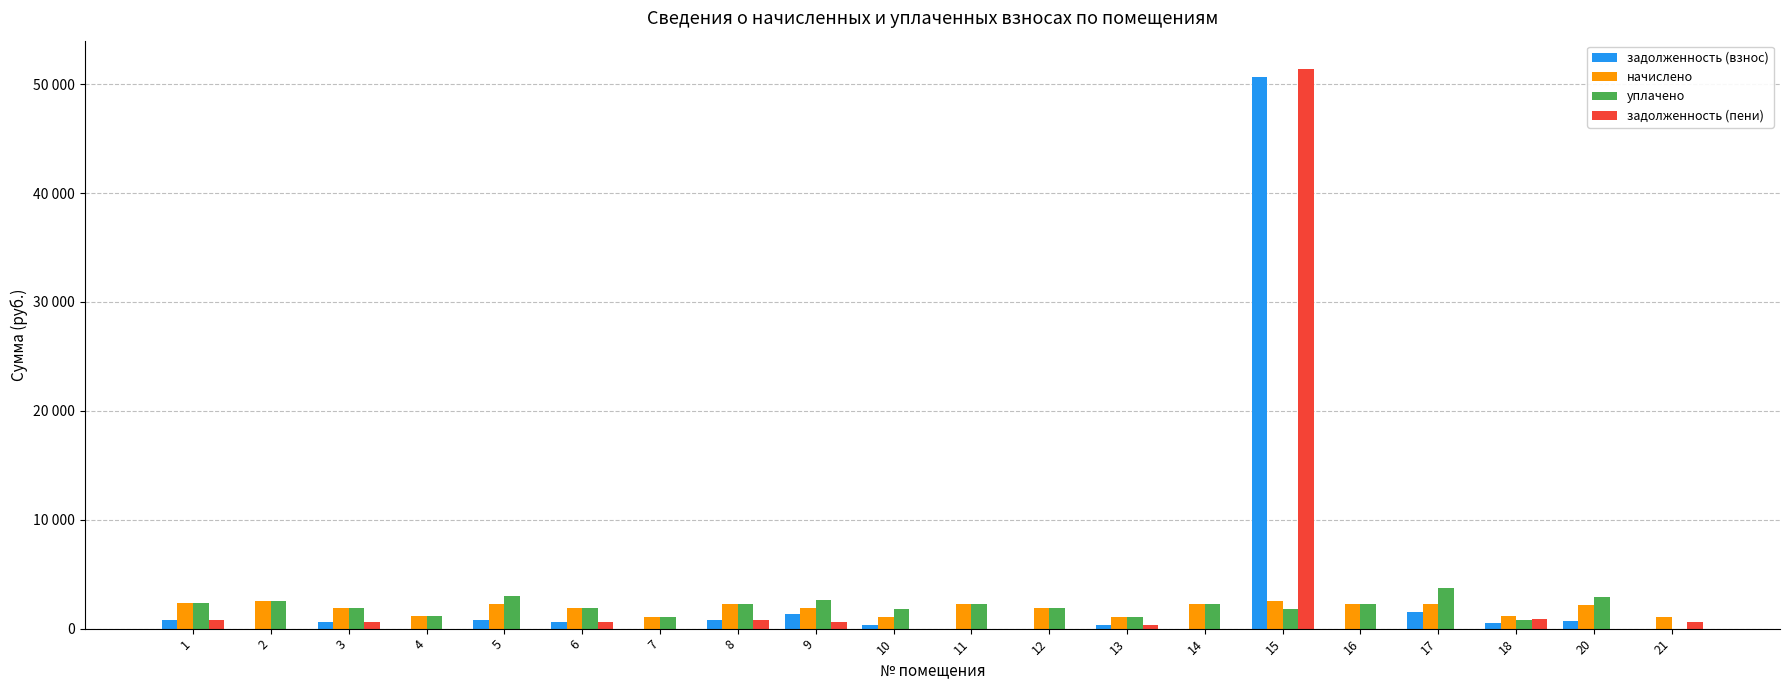

Are the bars horizontal?

No